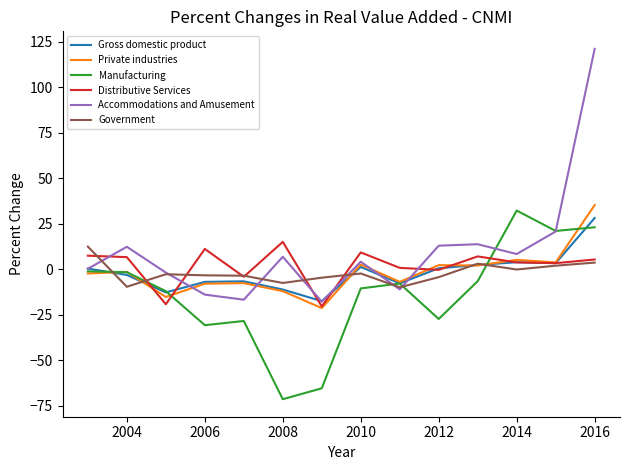

At how many categories does at least one series exceed 29?

2